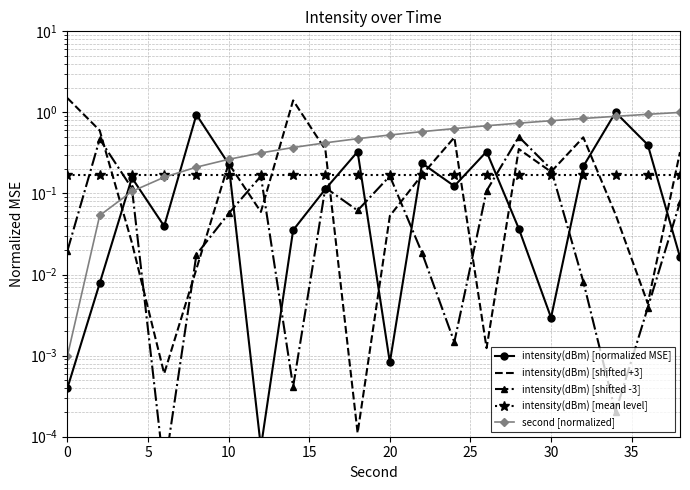

The value of intensity(dBm) [shifted -3] at 15 is 0.0. True or false?

True